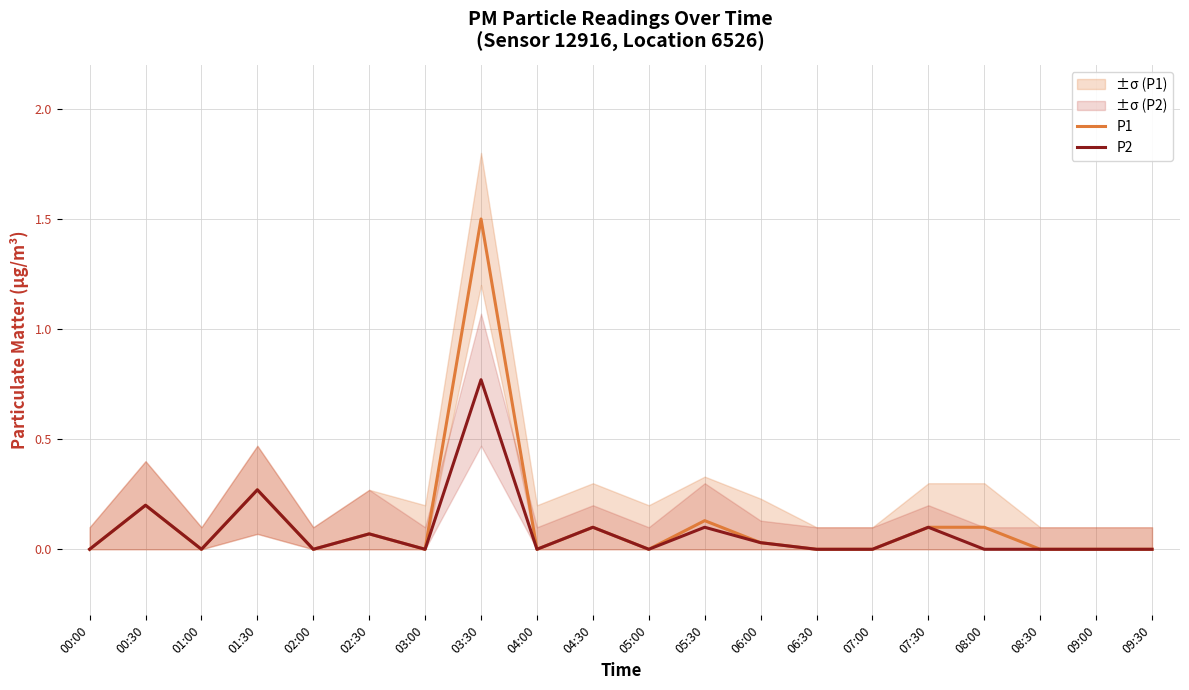

At which category does P2 reach its first local peak?

00:30